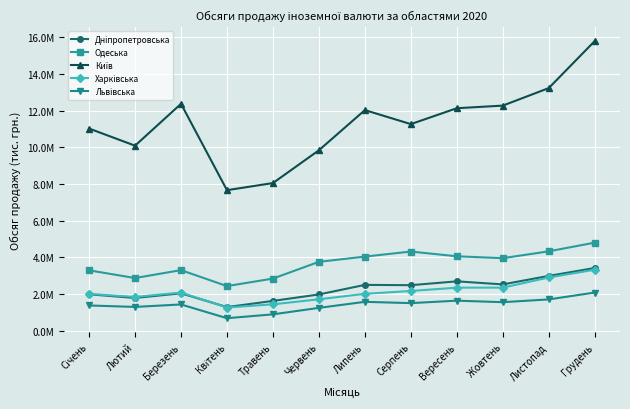

What is the difference between the maximum and minimum values in the Дніпропетровська series?

2131659.9